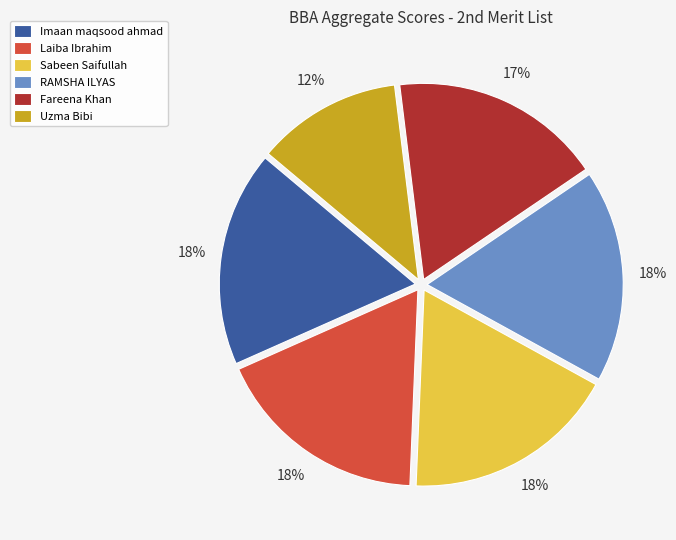

What is the ratio of the value at Laiba Ibrahim to the value at Uzma Bibi?

1.5